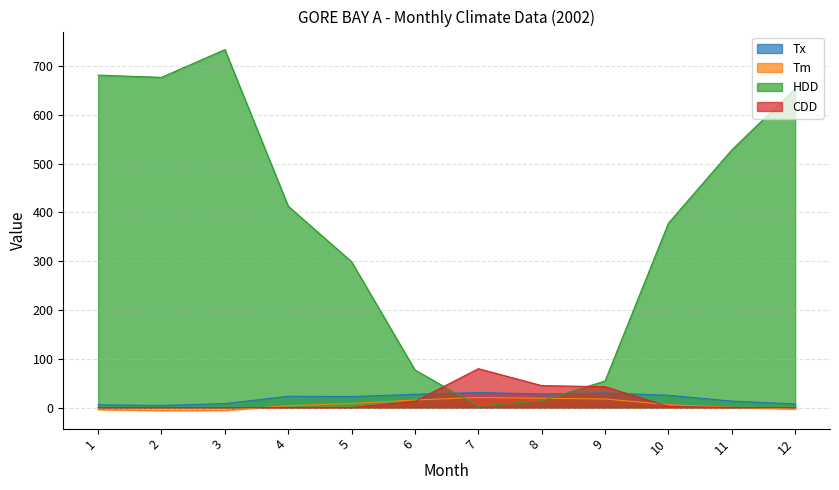

How many data points in Tm are less than 5?

6